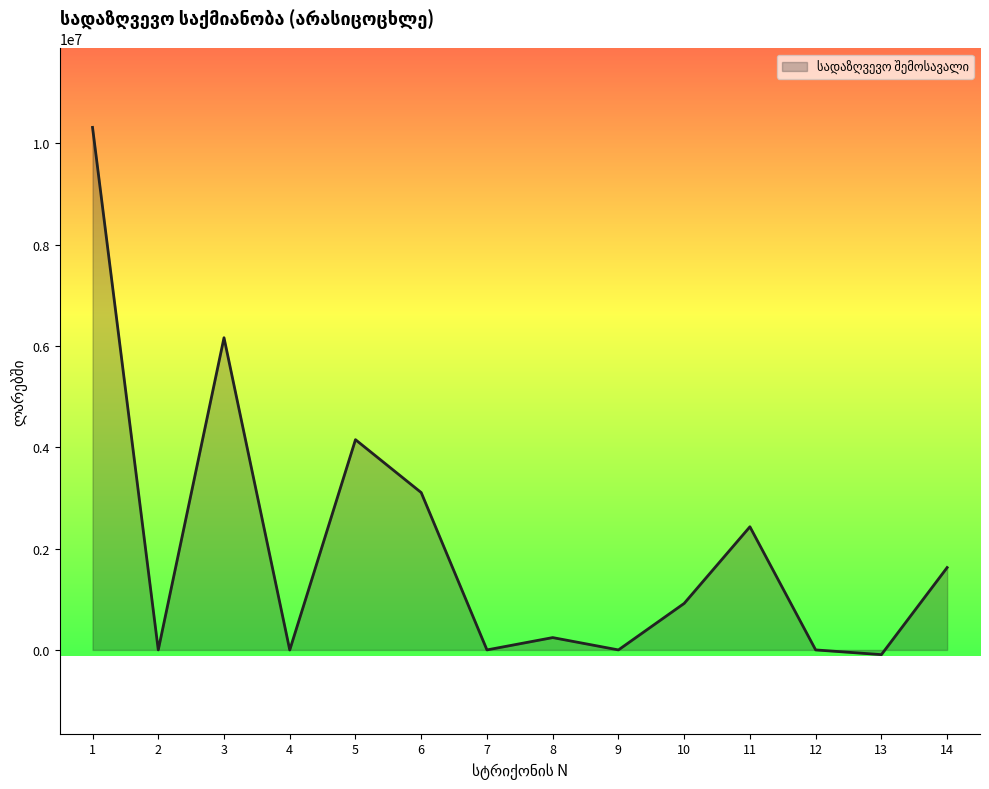

What is the greatest value displayed?

10312155.9